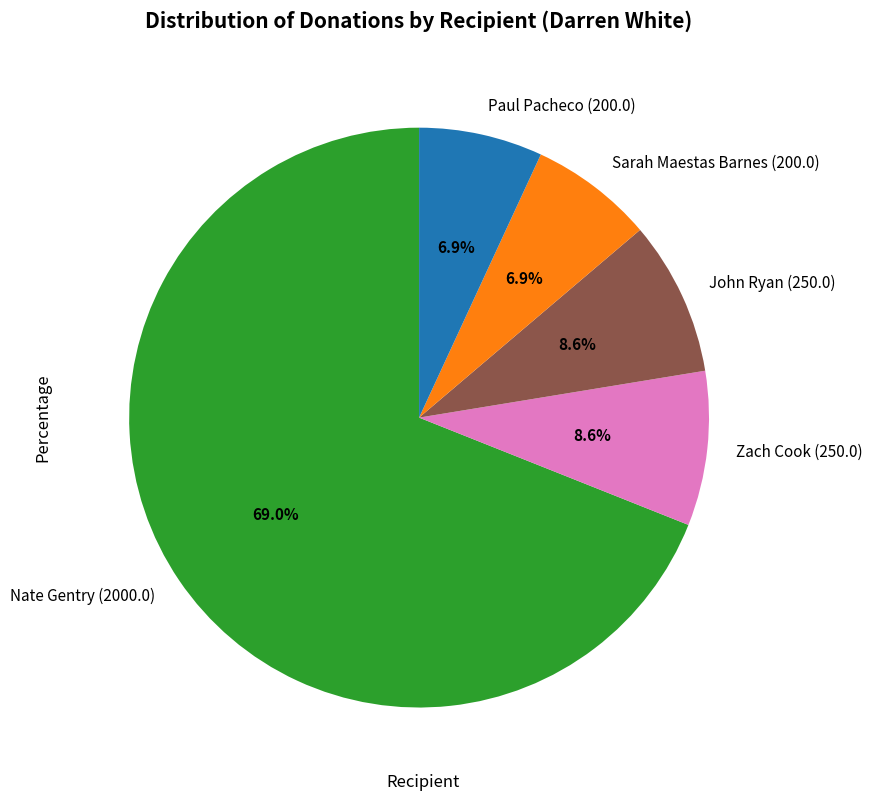

To the nearest percent, what is the difference between the John Ryan (250.0) and Sarah Maestas Barnes (200.0) slice percentages?

2%